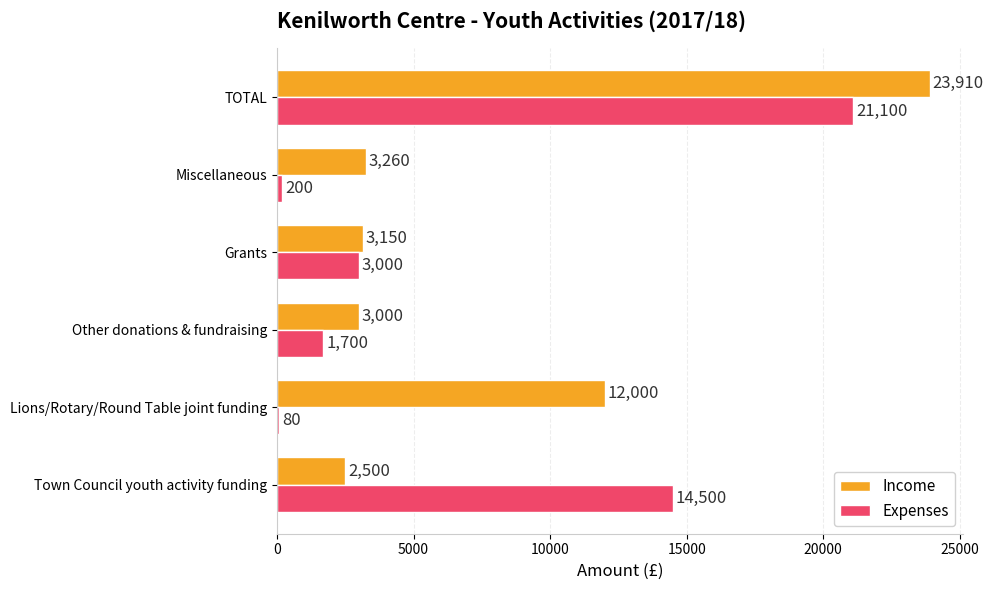

What is the difference between the maximum and minimum values in the Income series?

21410